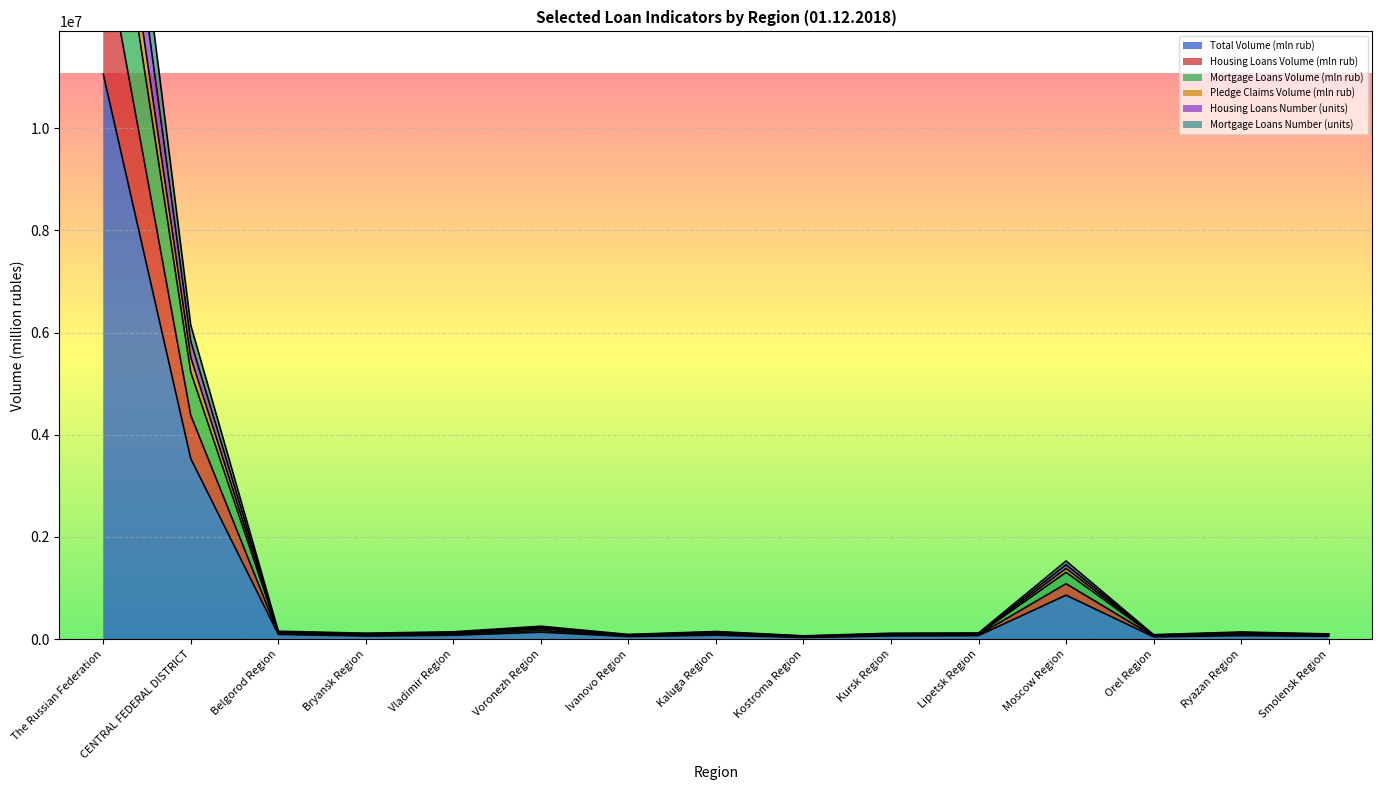

Which category has the lowest value across all series?

Kostroma Region